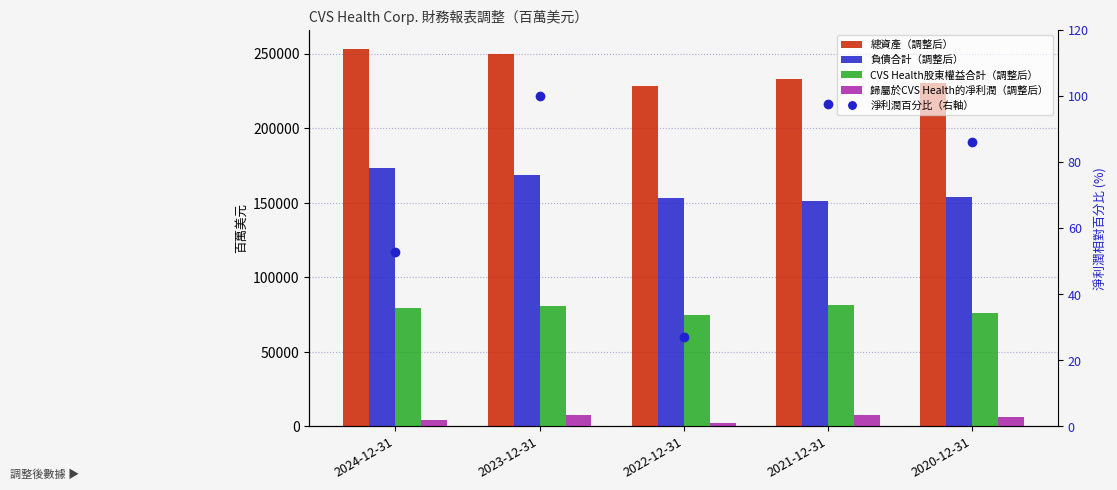

What is the label of the 1st bar from the left?

2024-12-31